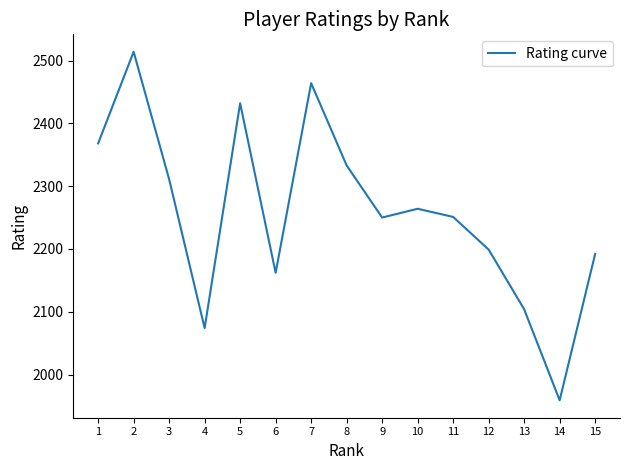

Count the number of categories in the chart.

15